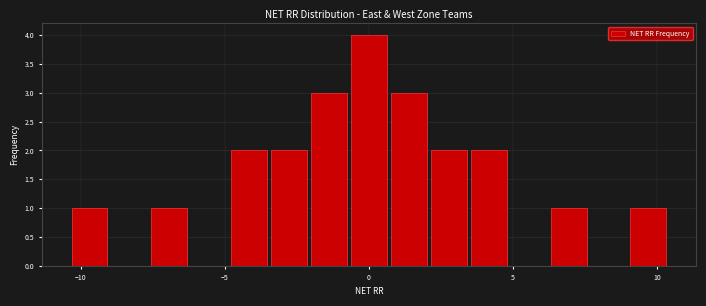

Around what value on the x-axis is the tallest bar? Give the approximate position of its centre, as read against the axis.

0.0